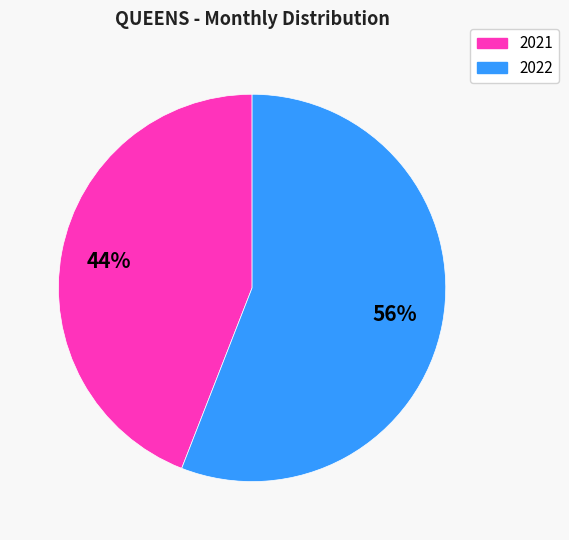

To the nearest percent, what is the difference between the largest and smallest slice percentages?

12%